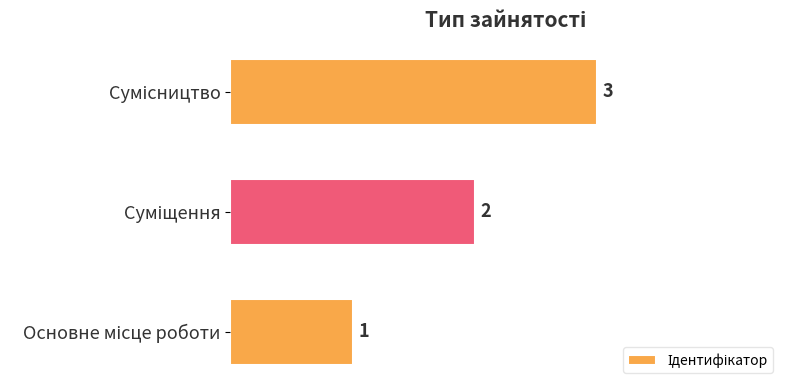

What is the greatest value displayed?

3